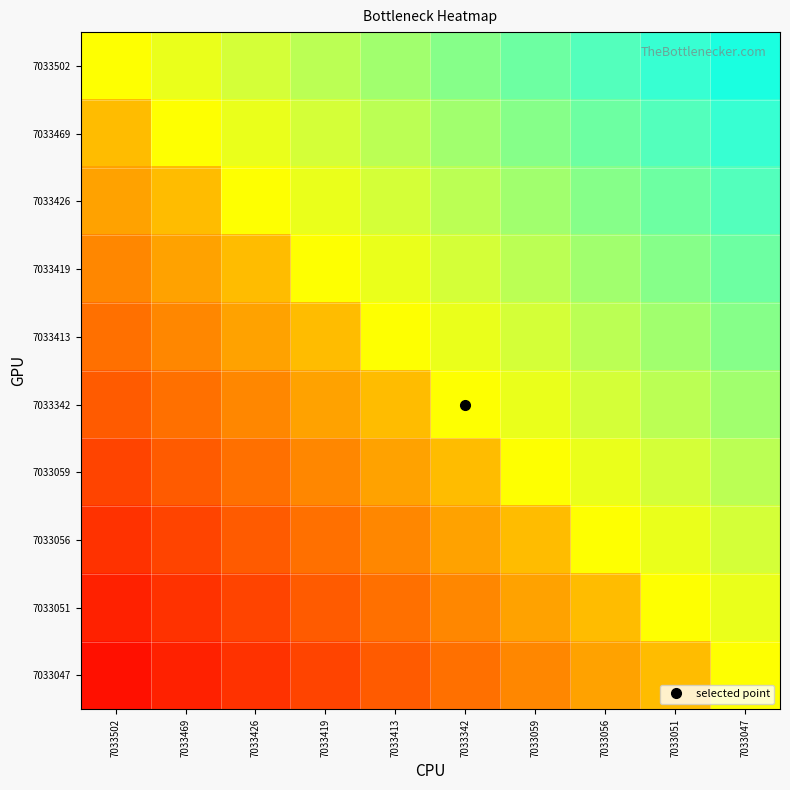

What is the maximum value shown in the chart?

0.9